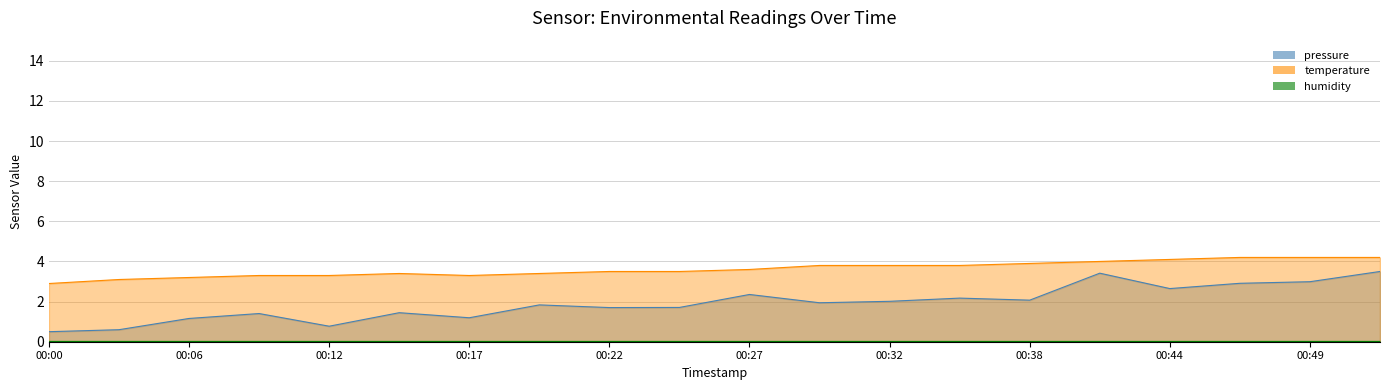

True or false: pressure and temperature cross at least once.

False